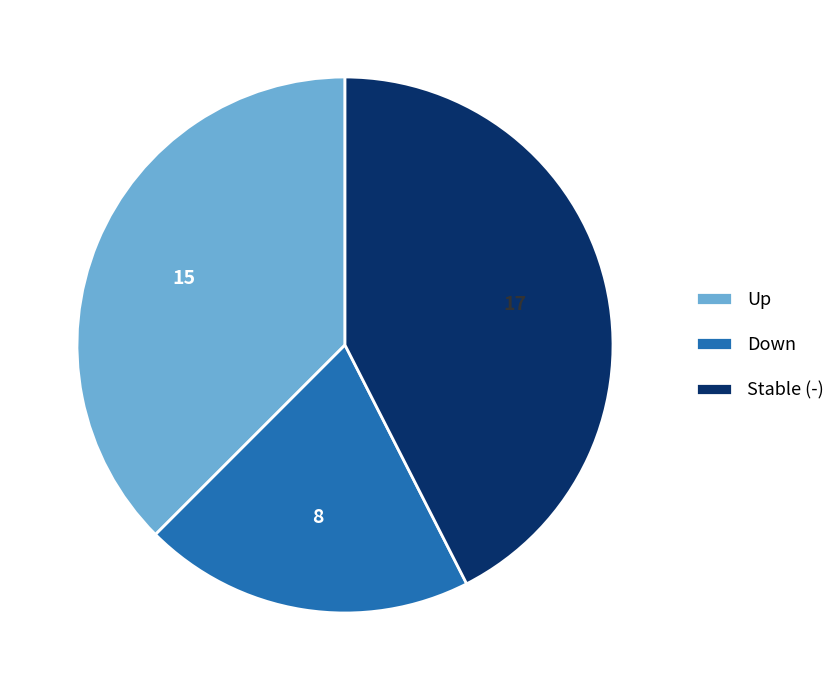

The Stable (-) slice represents 42% of the pie. True or false?

True